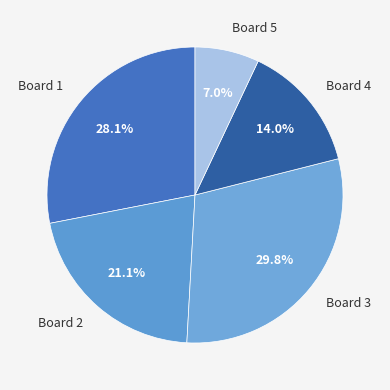

Which slice is the smallest?

Board 5